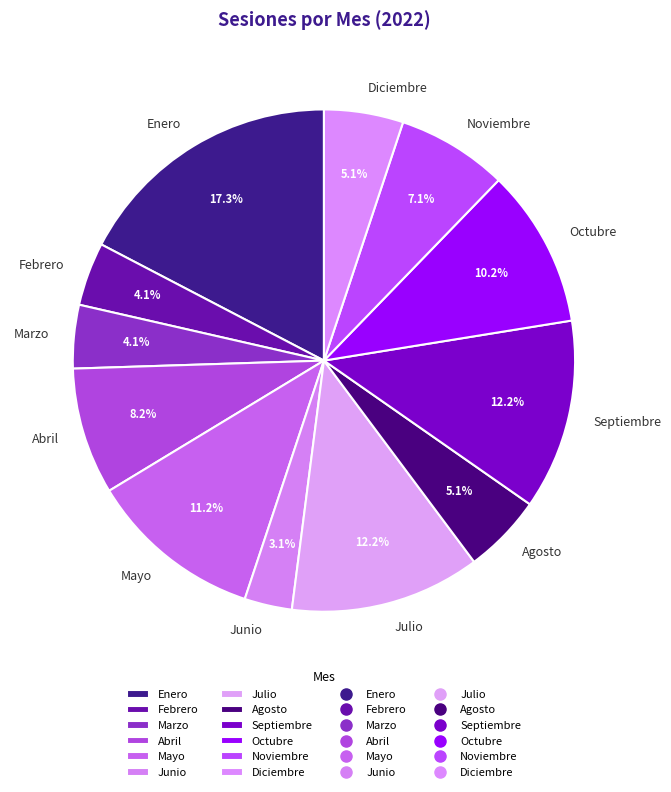

To the nearest percent, what is the combined percentage of Febrero and Abril?

12%